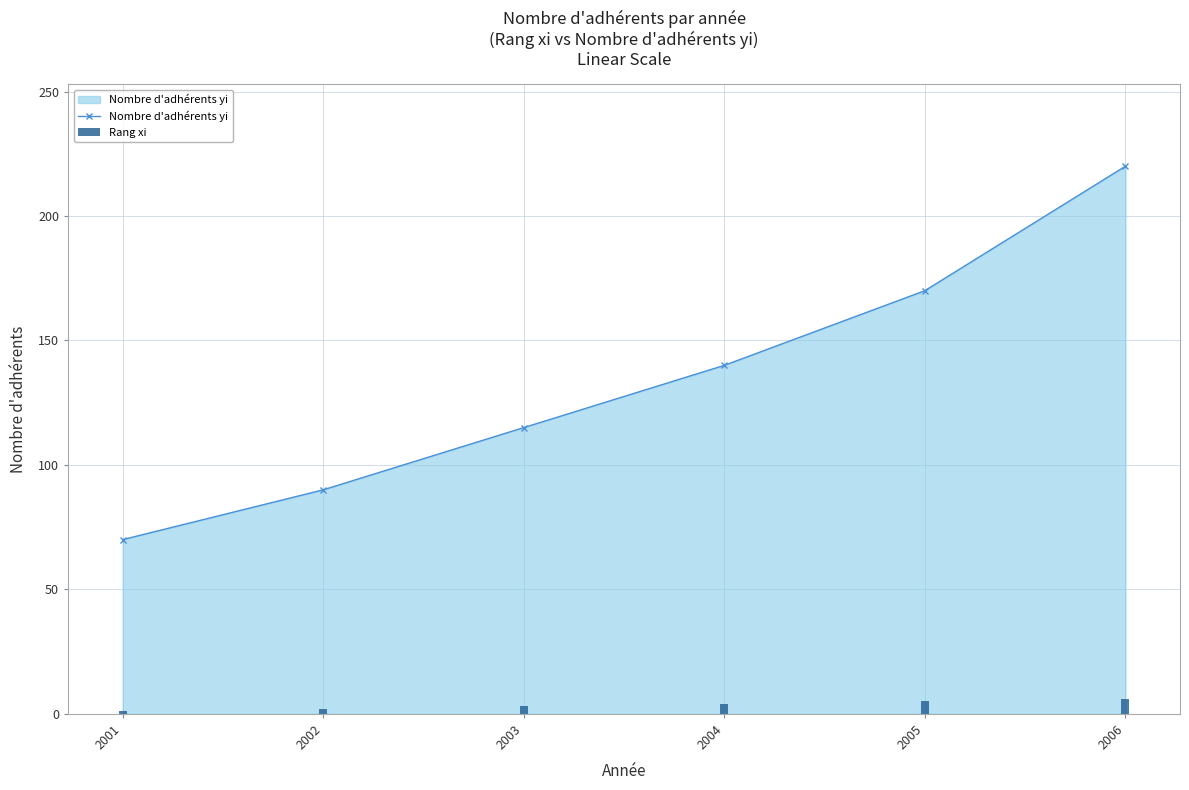

Reading left to right, list all the values displayed in this chart.

Nombre d'adhérents yi: 2001=70	2002=90	2003=115	2004=140	2005=170	2006=220
Rang xi: 2001=1	2002=2	2003=3	2004=4	2005=5	2006=6